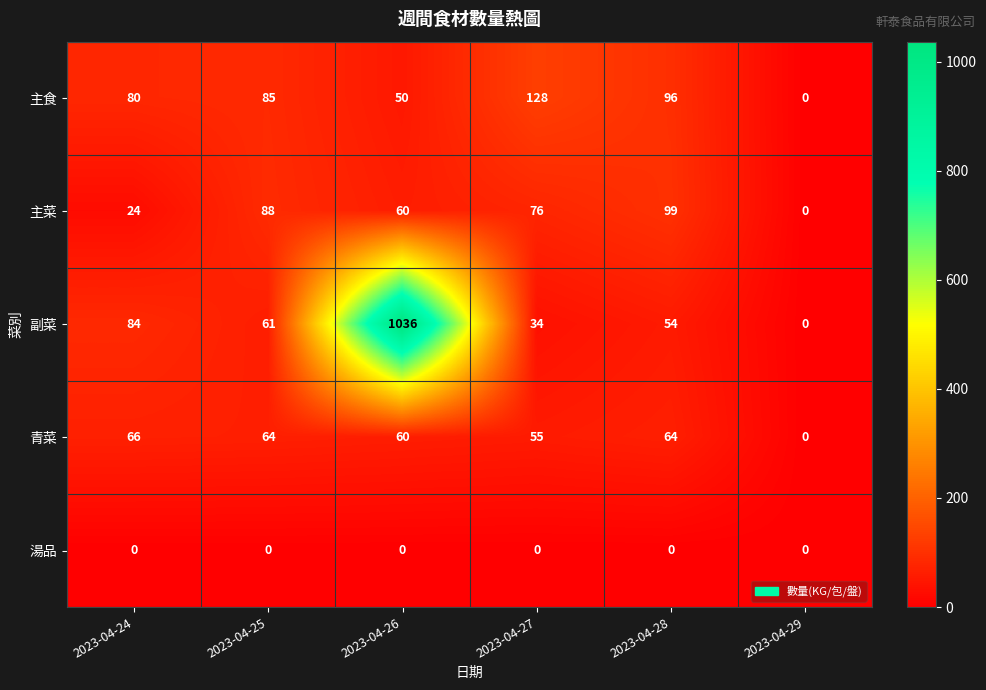

The 主菜 series shows 137 at 2023-04-25. True or false?

False